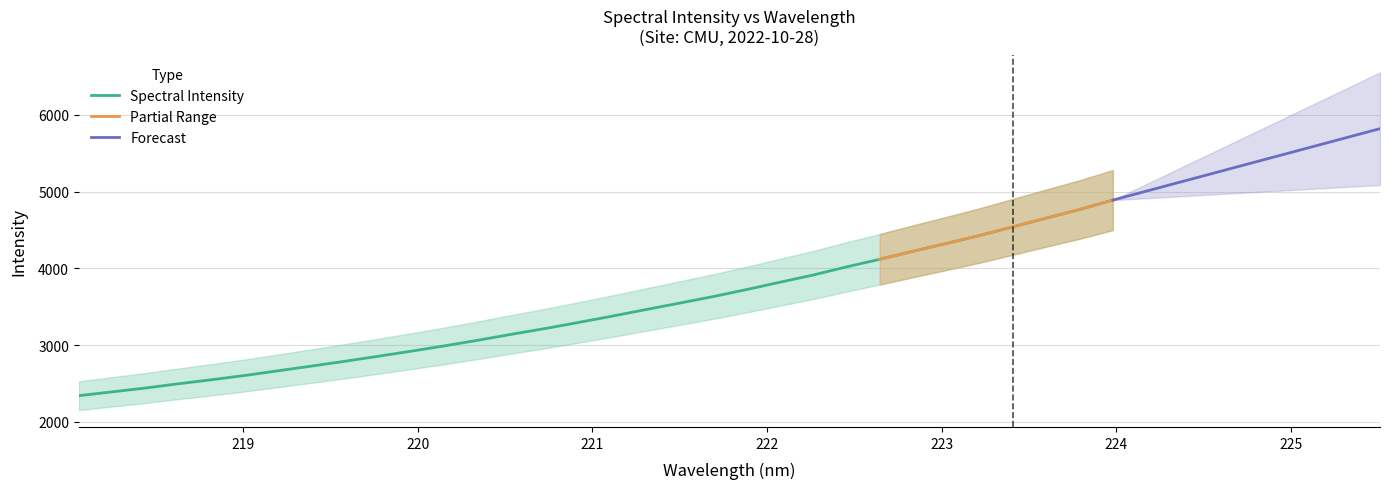

List the labels in order of value, largest first.

223.9802, 223.7895, 223.5987, 223.408, 223.2172, 223.0264, 222.8355, 222.6447, 222.4538, 222.263, 222.0721, 221.8812, 221.6902, 221.4993, 221.3083, 221.1174, 220.9264, 220.7354, 220.5444, 220.3533, 220.1623, 219.9712, 219.7801, 219.589, 219.3979, 219.2067, 219.0156, 218.8244, 218.6332, 218.442, 218.2508, 218.0596